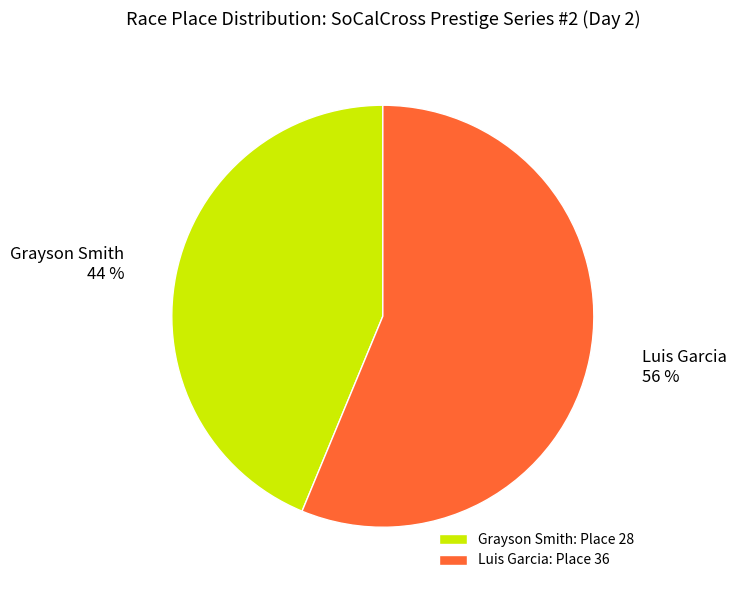

Count the number of slices in the pie.

2